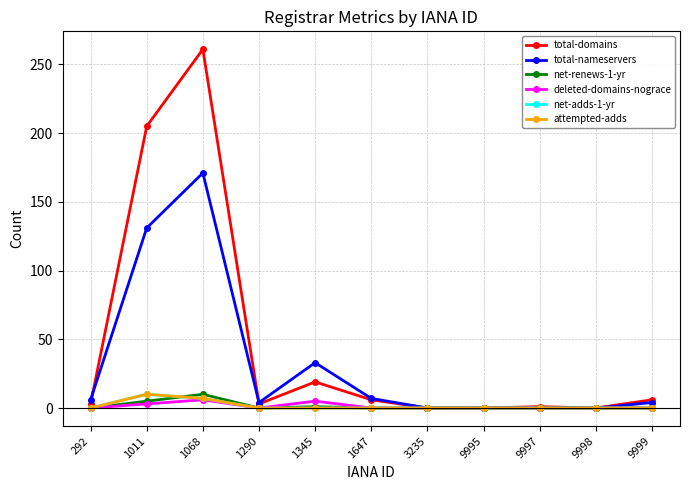

True or false: net-adds-1-yr has more than 1 points higher than both neighbors.

False